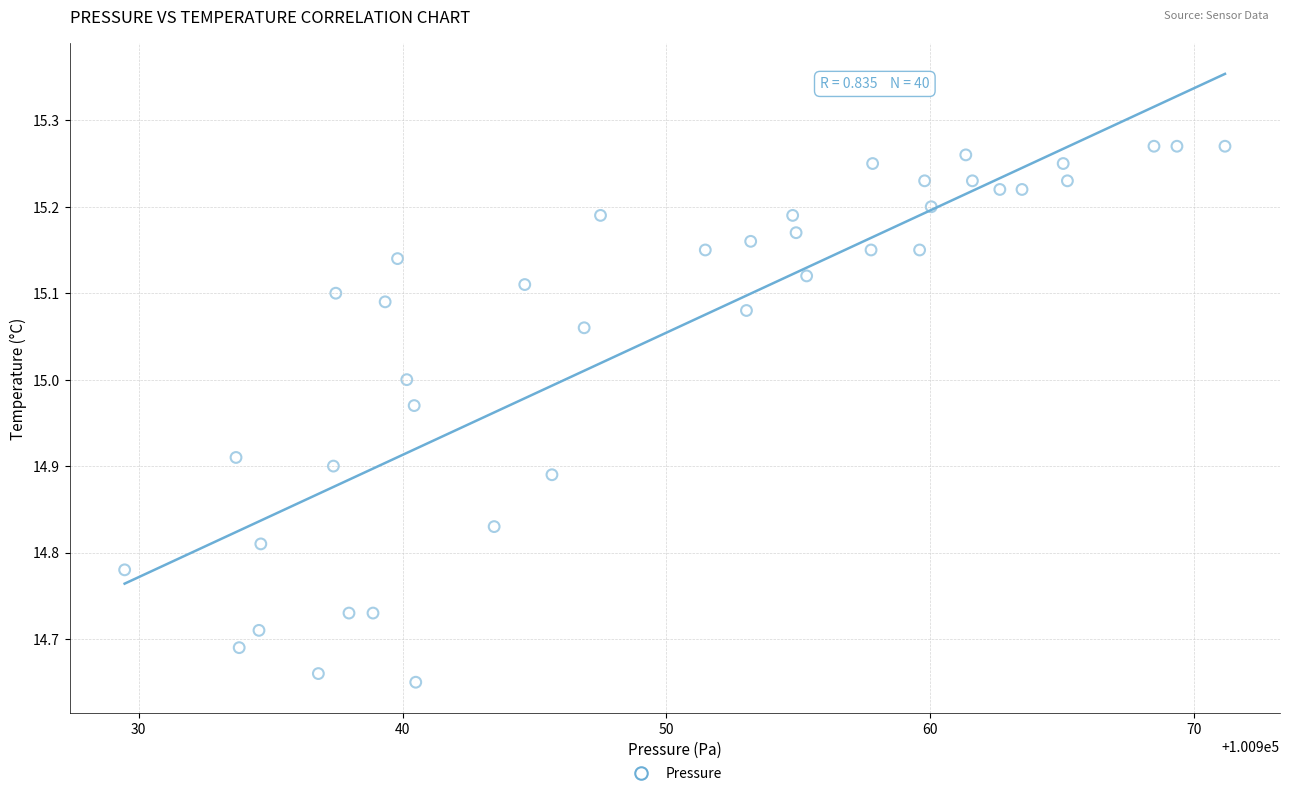

What is the range of Y values (max minus min)?

0.6